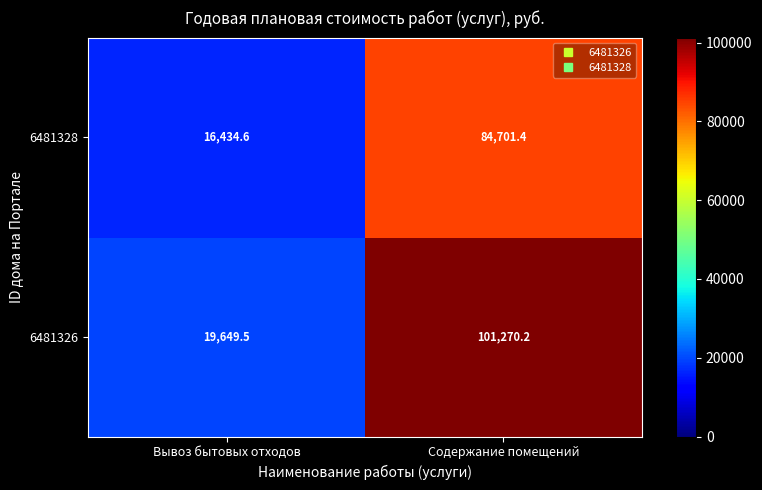

What is the difference between the 6481326 values at Содержание помещений and Вывоз бытовых отходов?

81620.7